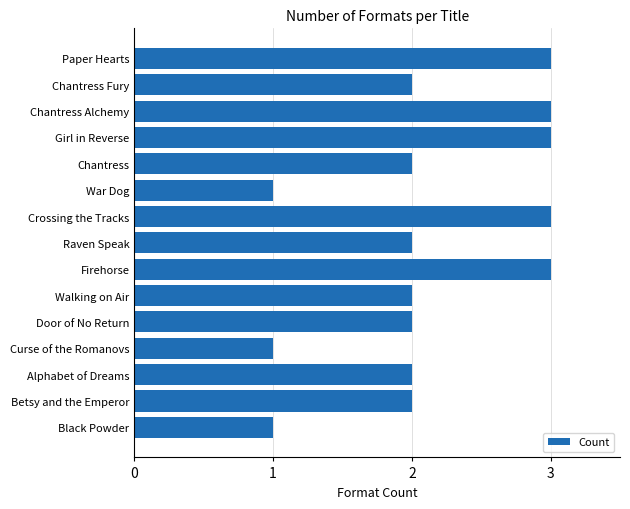

The chart shows a value of 2 at Chantress. True or false?

True